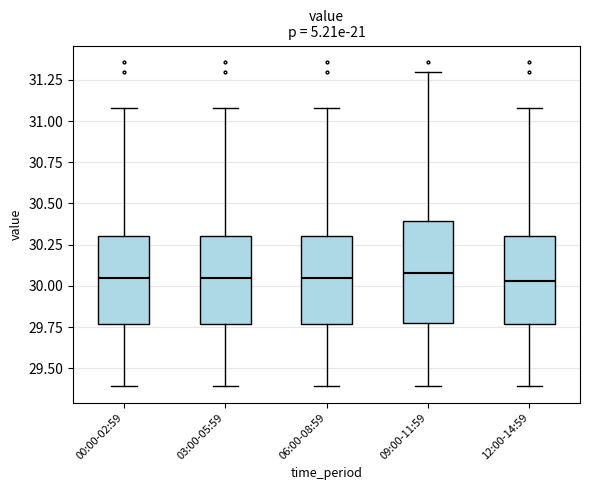

Comparing the boxes themselves (not the whiskers), which one is the tallest?

09:00-11:59